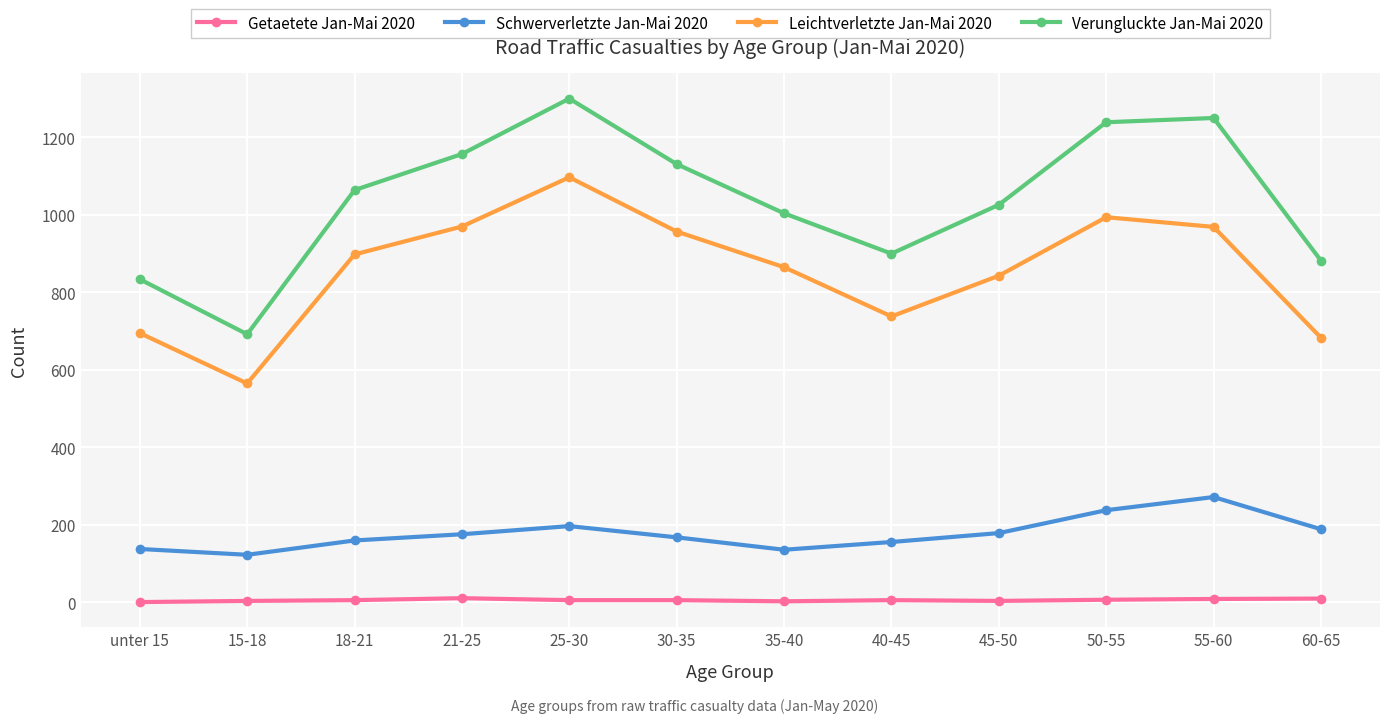

At which category does the chart reach its peak across all series?

25-30